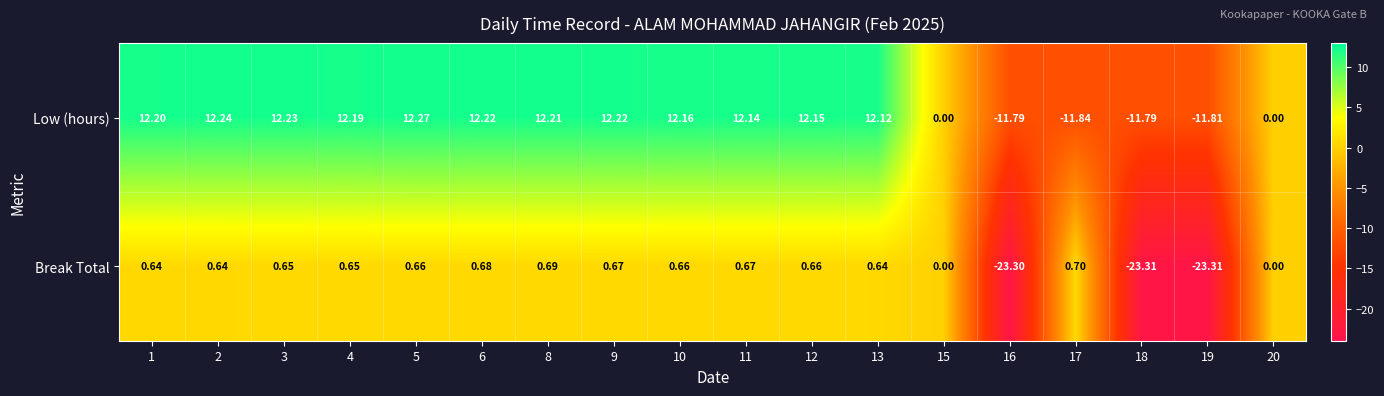

Rank the series by their average value, from highest to lowest.

Low (hours), Break Total